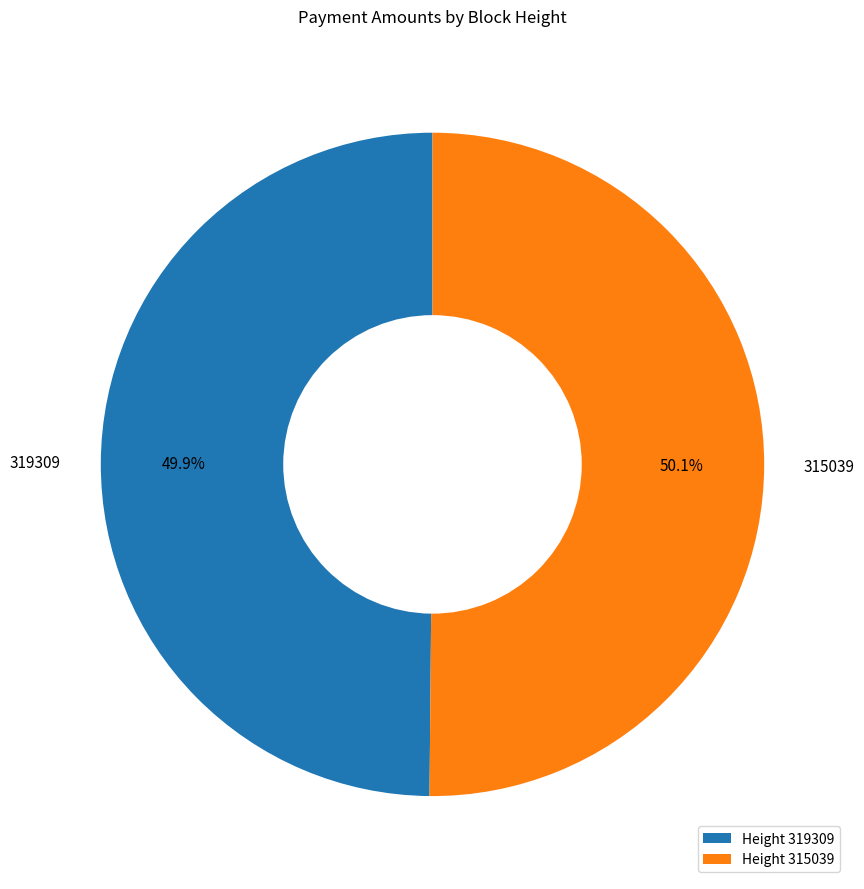

To the nearest percent, what is the average slice percentage?

50%